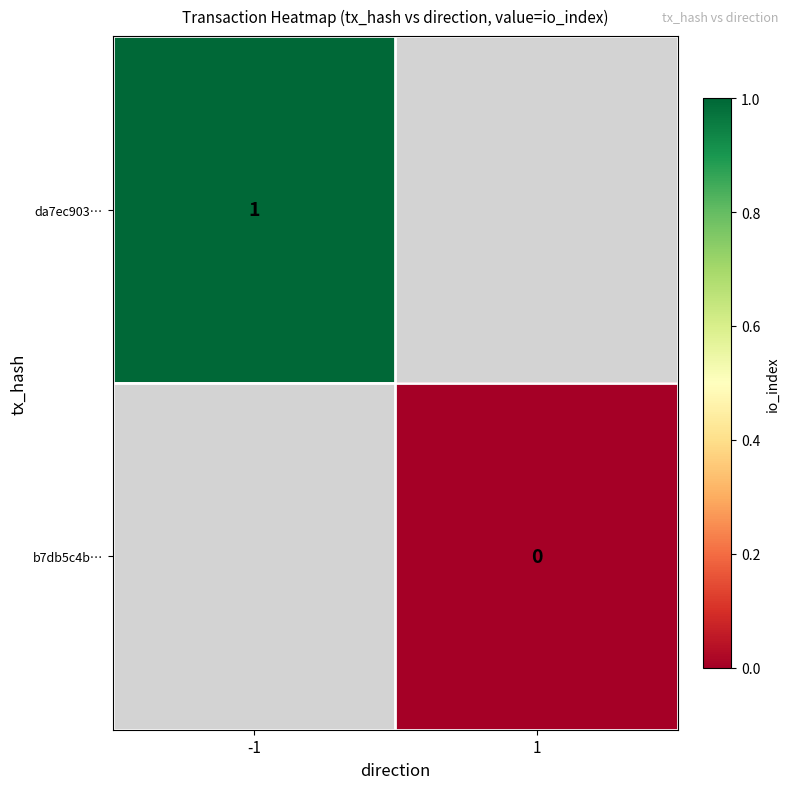

Which category has the lowest value across all series?

1